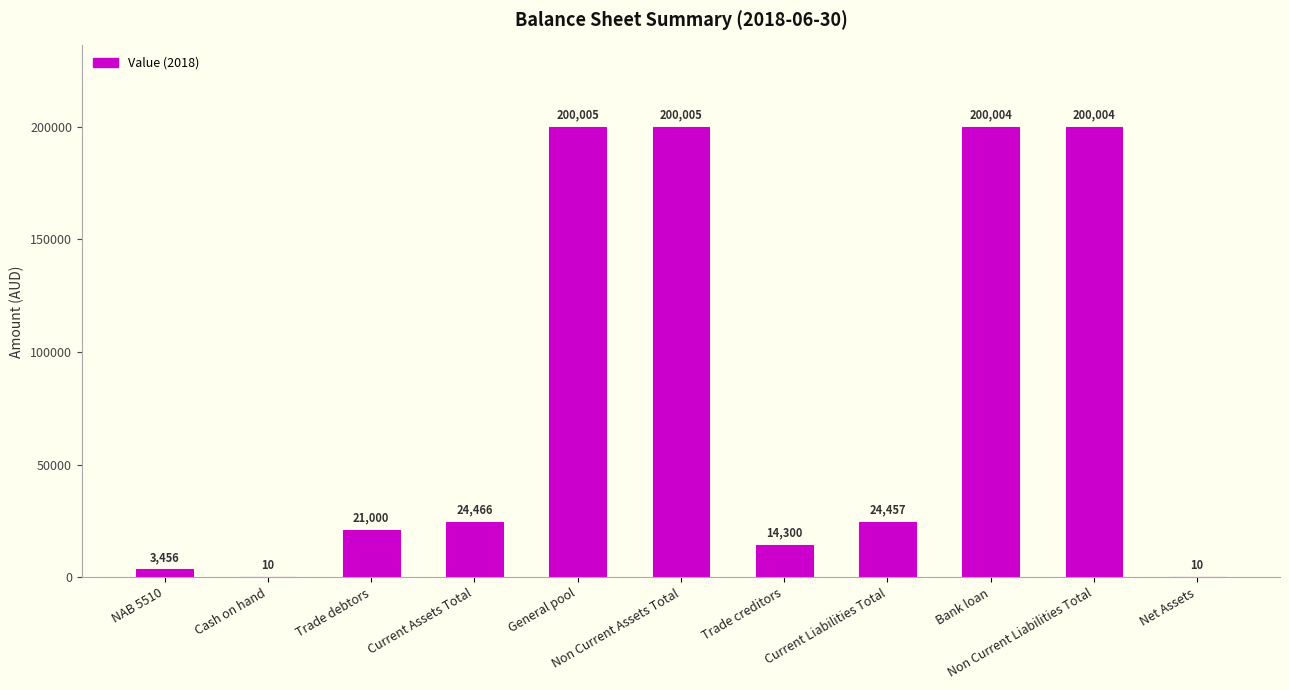

What is the sum of all values?

887717